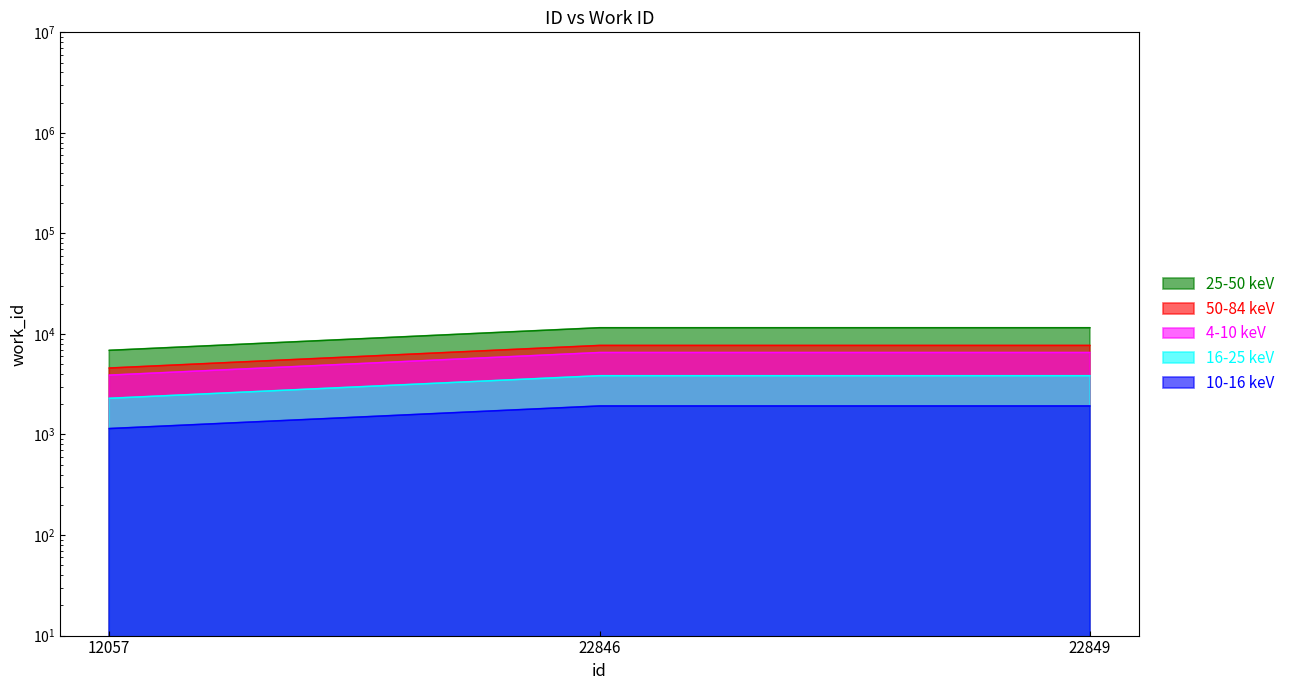

Reading left to right, extract all data points from this chart.

6873	11532	11532